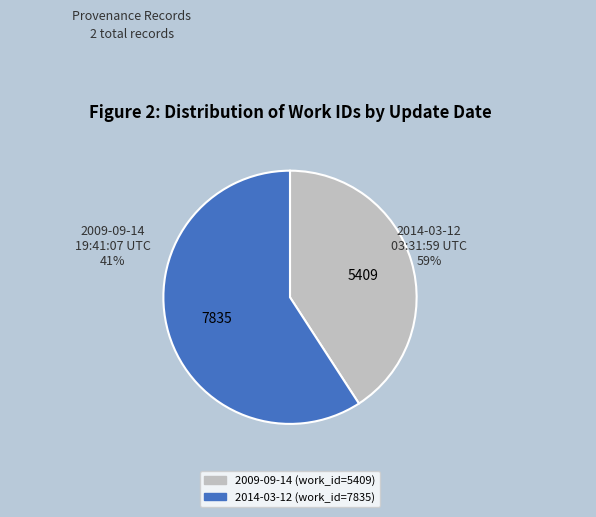

Do 2009-09-14 19:41:07 UTC and 2014-03-12 03:31:59 UTC together represent more than half of the pie?

Yes